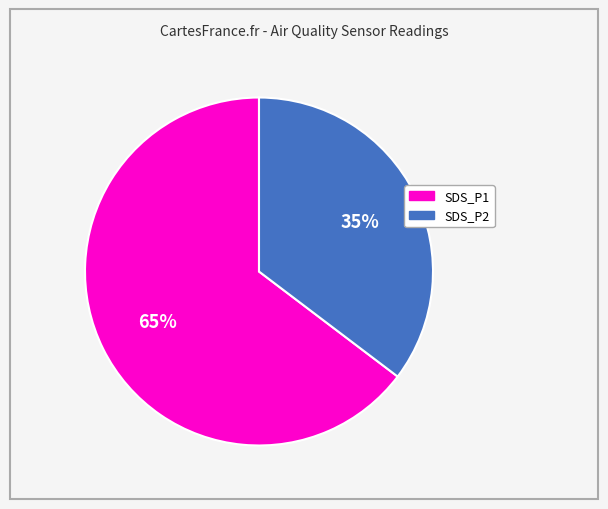

Which category has the biggest portion of the pie?

SDS_P1